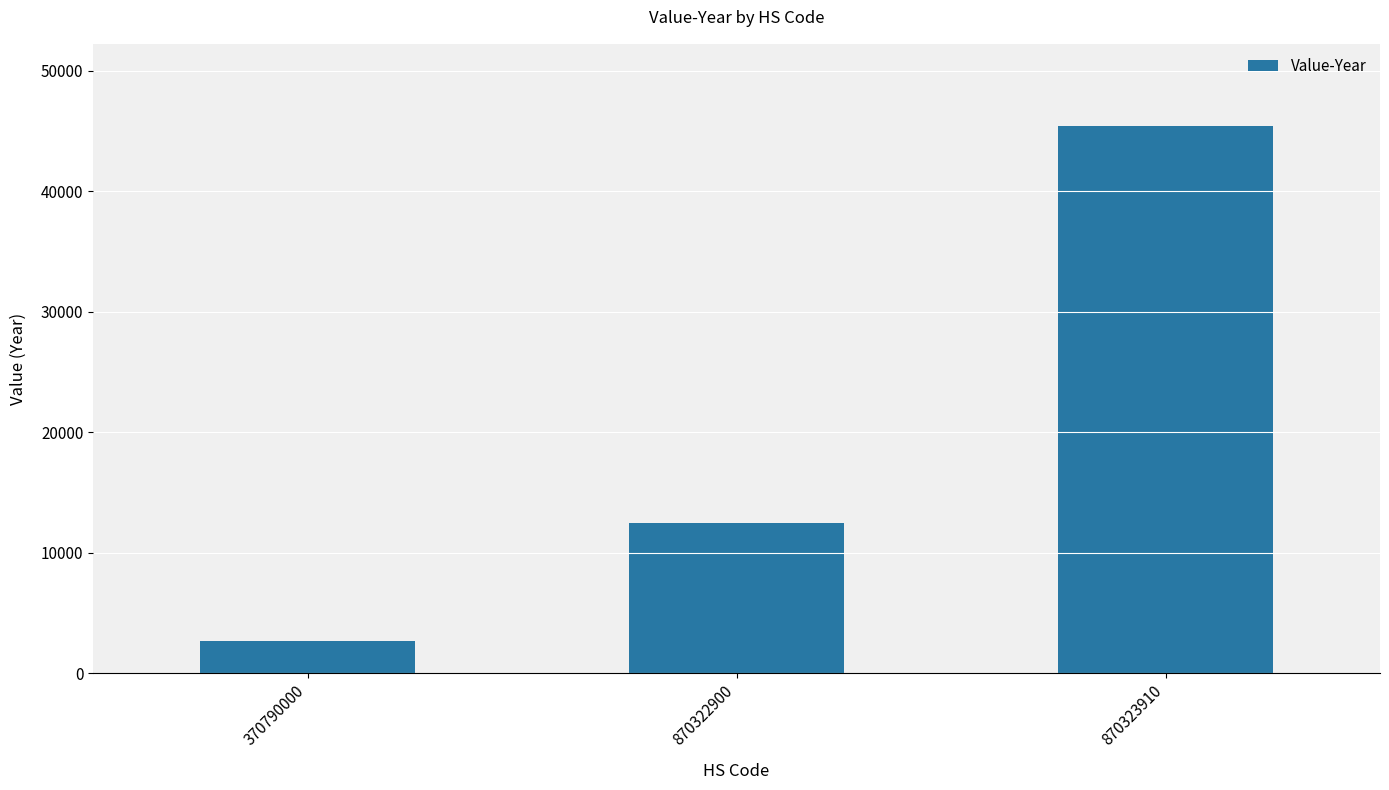

The chart shows a value of 18950 at 870323910. True or false?

False